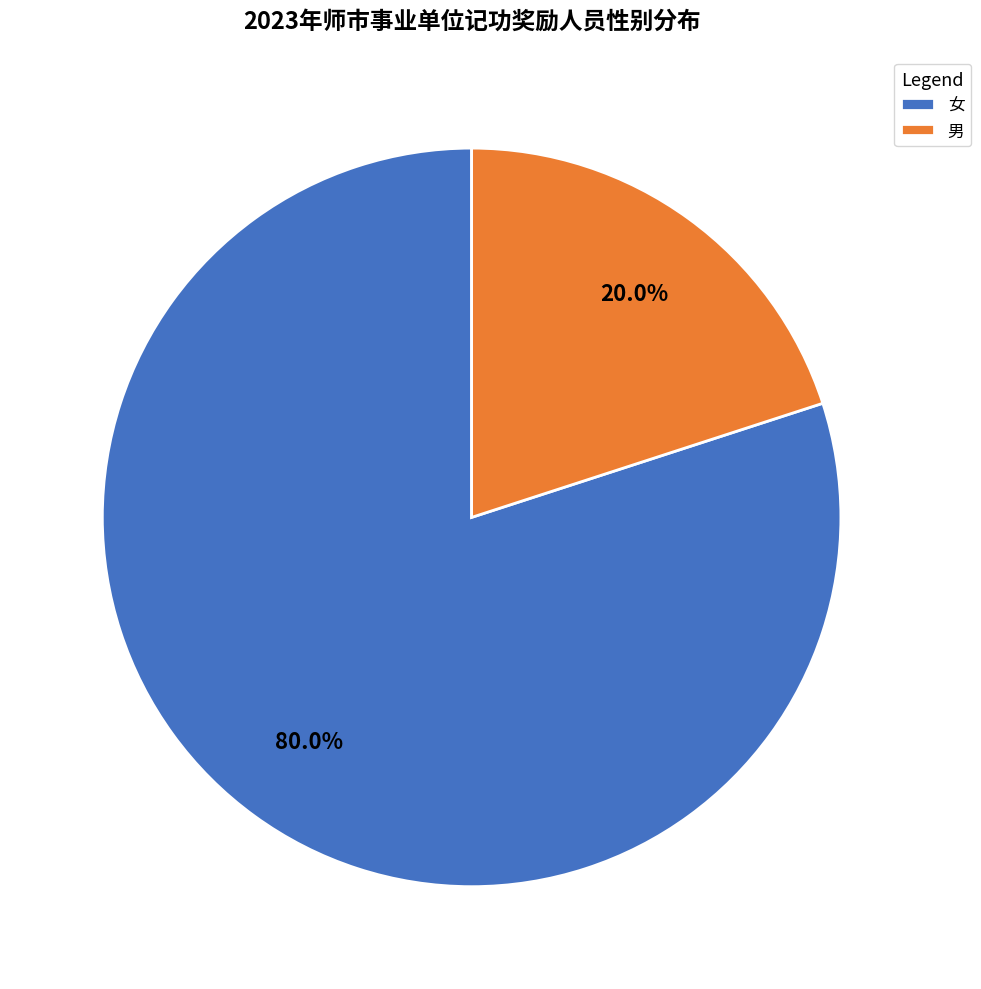

To the nearest percent, what portion does 男 represent?

20%